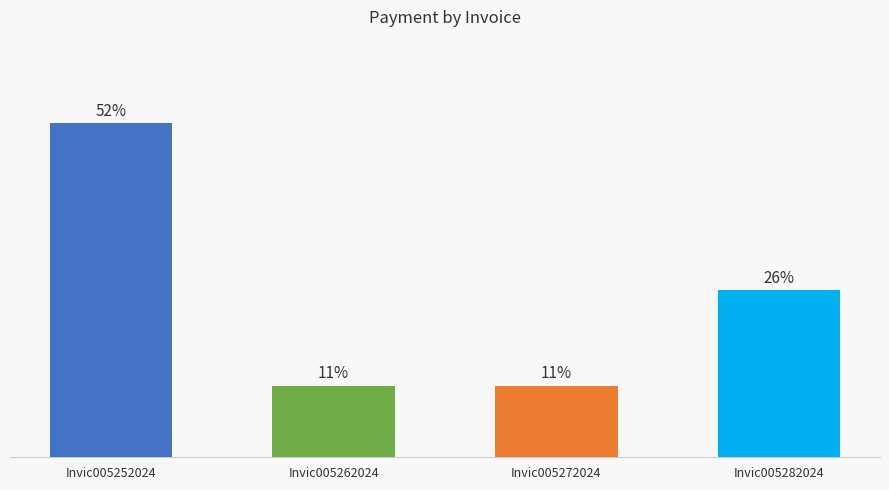

Which label corresponds to the largest value in the chart?

Invic005252024